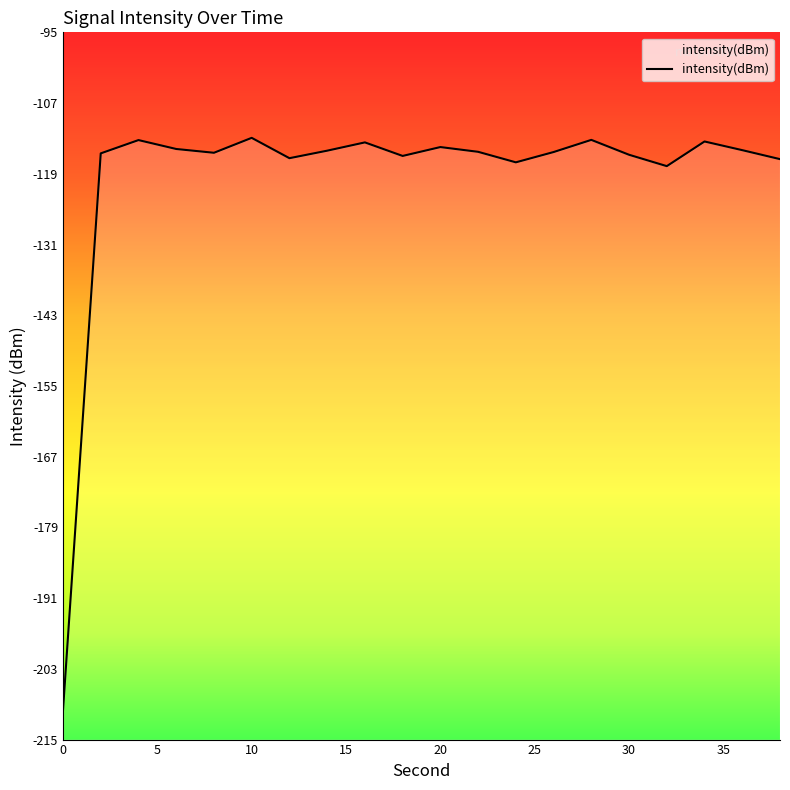

The value at 36 is -115.0. True or false?

True